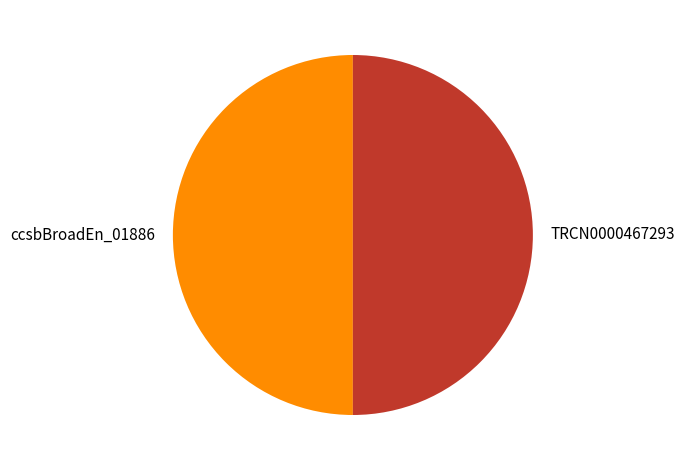

Do TRCN0000467293 and ccsbBroadEn_01886 together represent more than half of the pie?

Yes